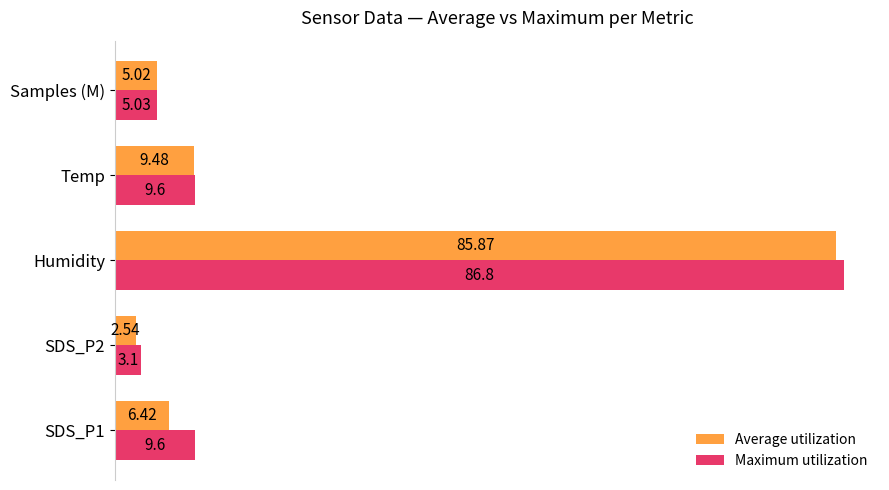

What is the average value of the Maximum utilization series?

22.8